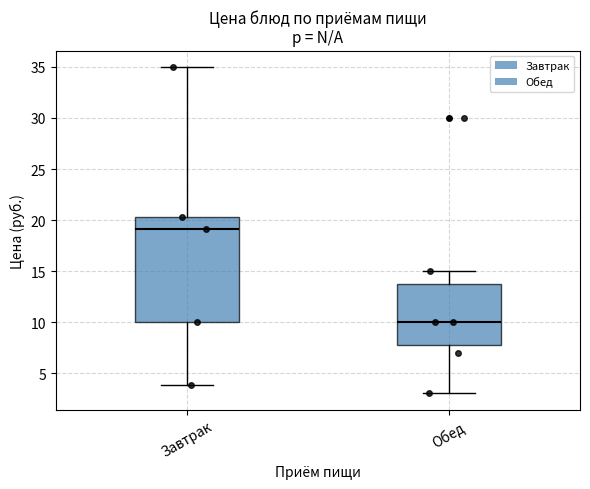

Where does the lower whisker of the box for Завтрак end on the y-axis? The values are not printed on the chart, so give them approximately, as read against the axis.

4.0